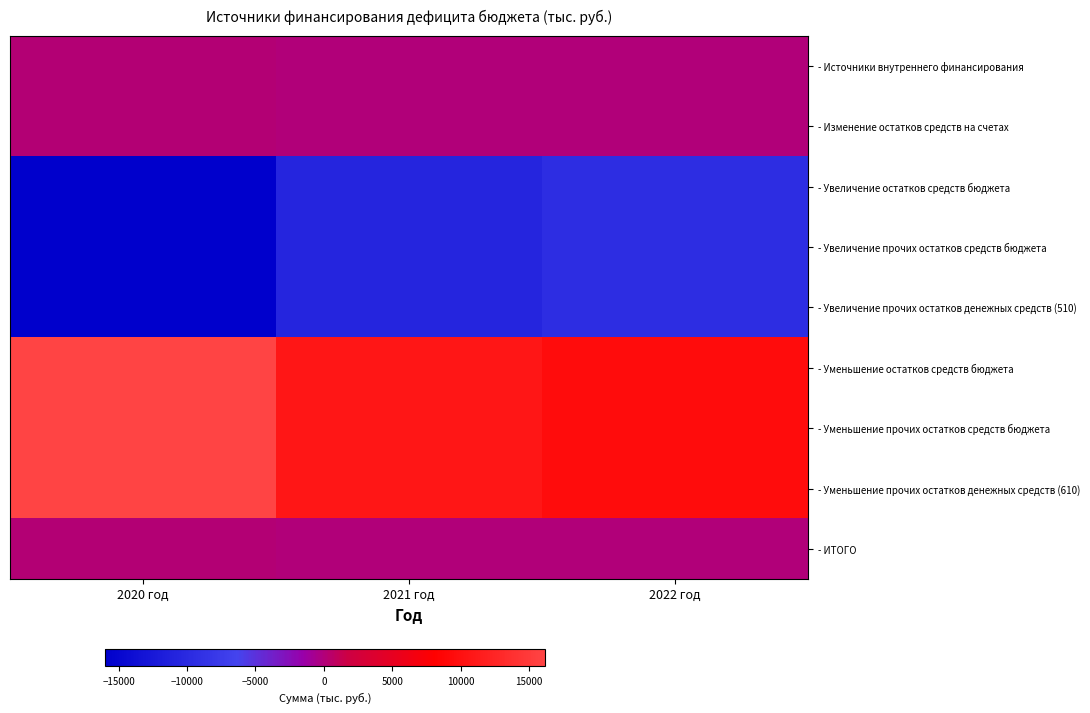

Which label corresponds to the smallest value in the chart?

2020 год